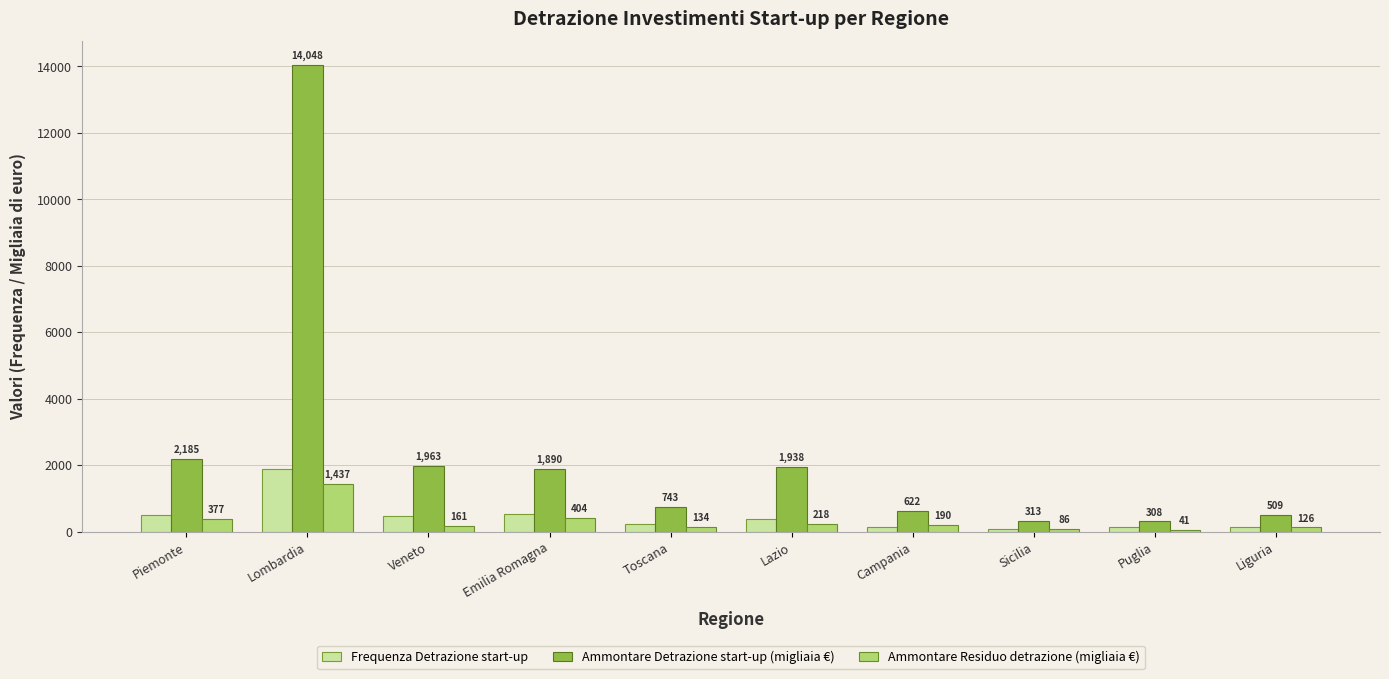

Is the value of Ammontare Detrazione start-up (migliaia €) at Veneto greater than the value of Frequenza Detrazione start-up at Sicilia?

Yes